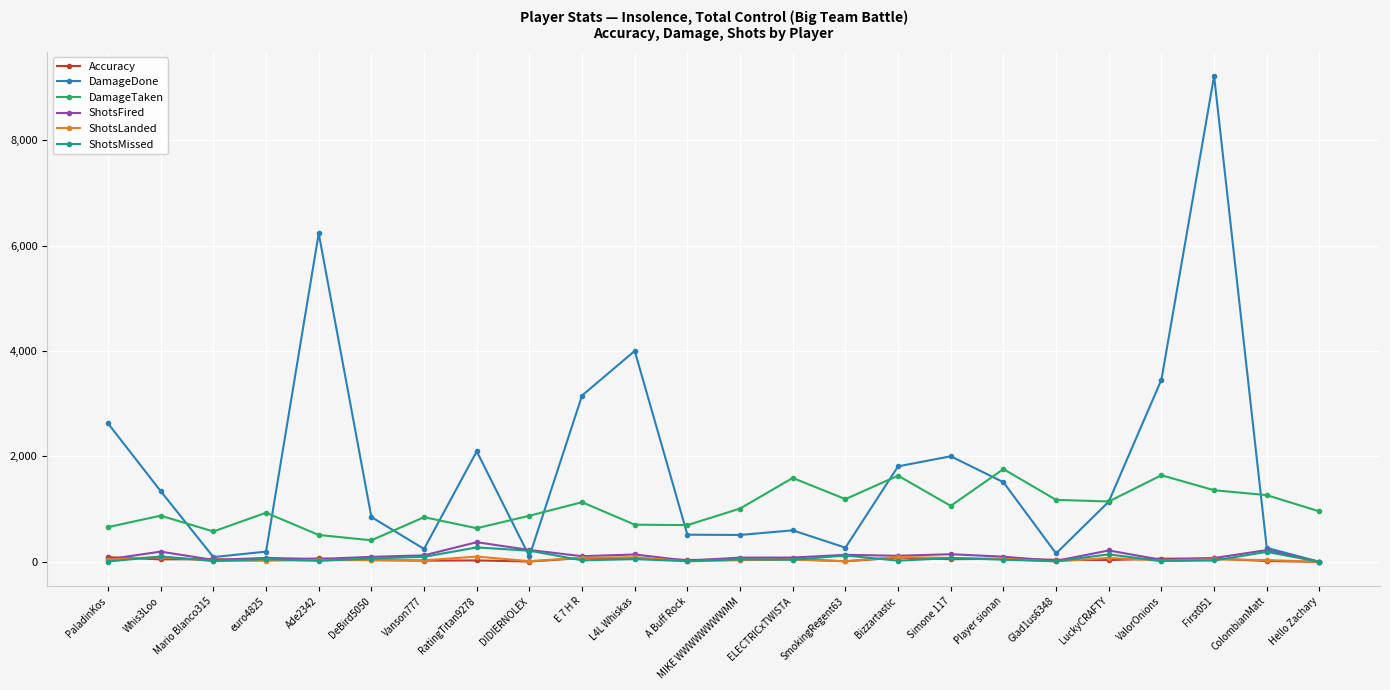

What value does the DamageTaken series have at PaladinKos?

659.0